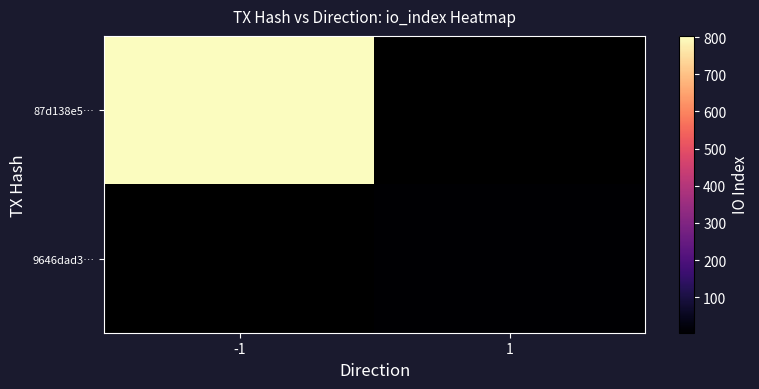

What is the maximum value shown in the chart?

803.0